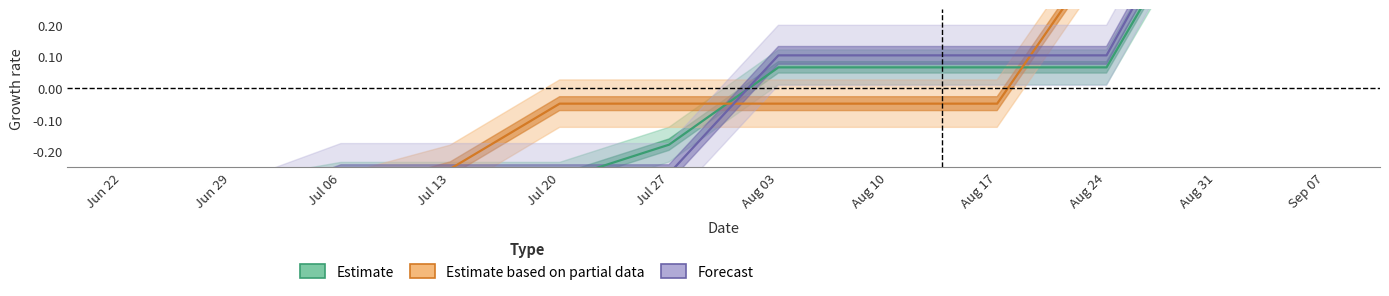

Is this an area chart (filled region under the line)?

No